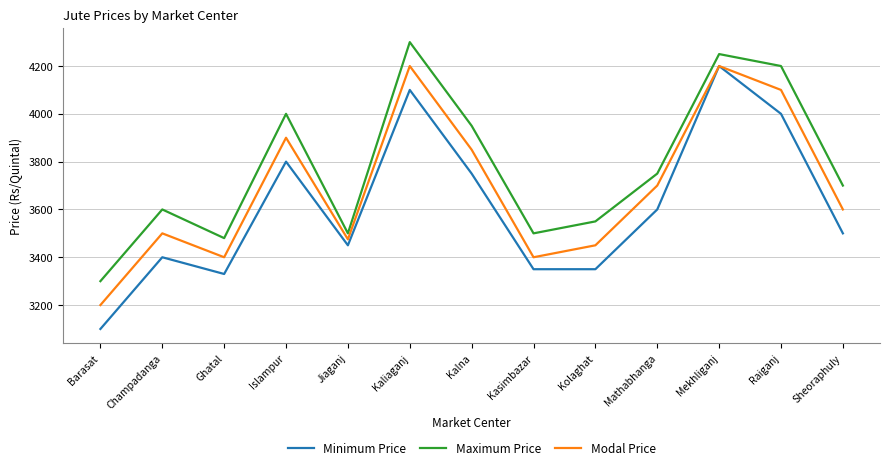

The Minimum Price series shows 5793 at Kasimbazar. True or false?

False